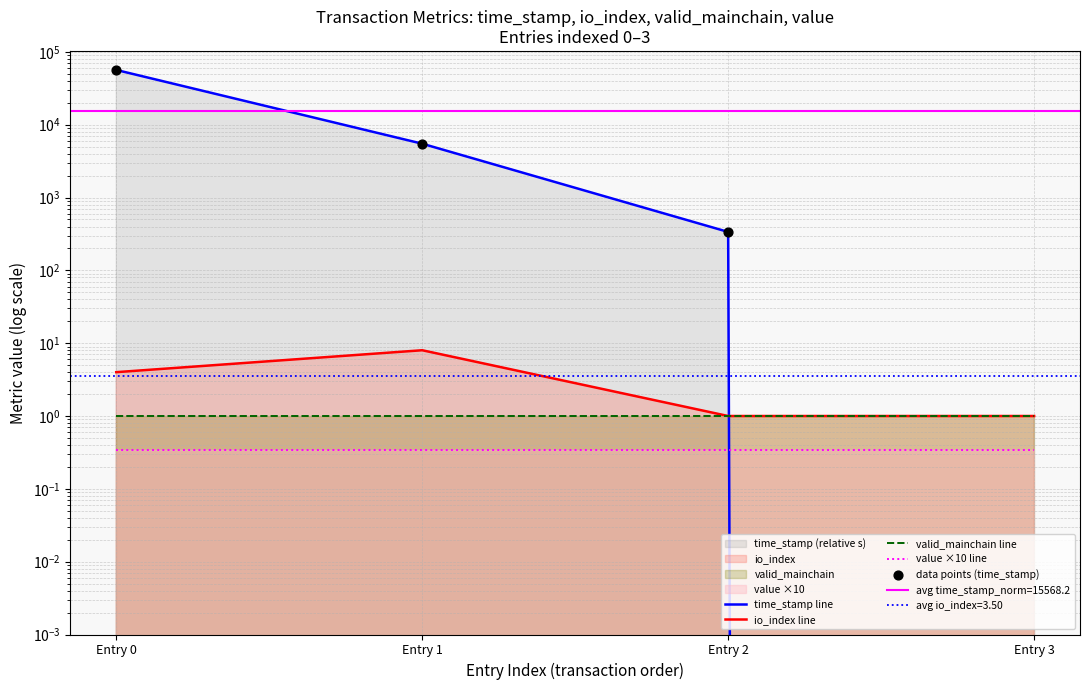

Which series reaches the maximum Y coordinate?

time_stamp line